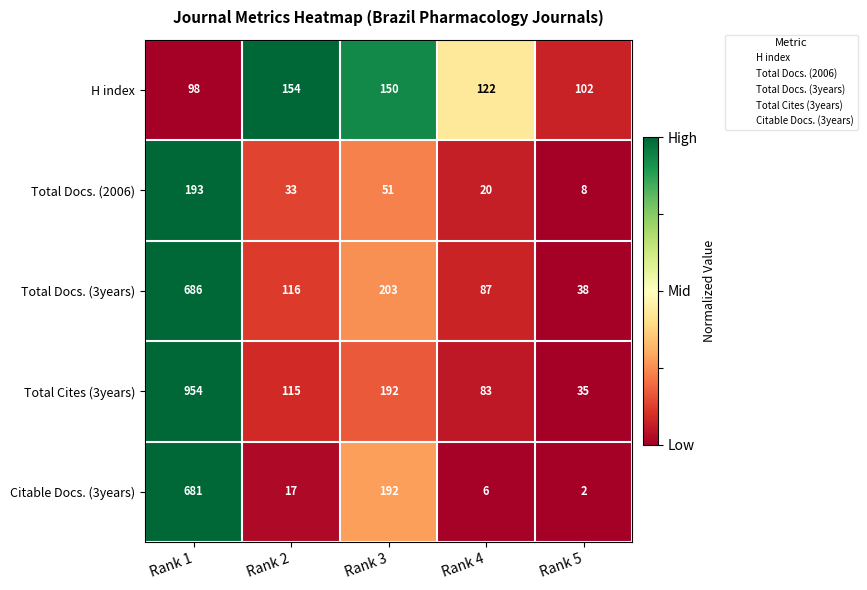

How many data points does each series have?

5